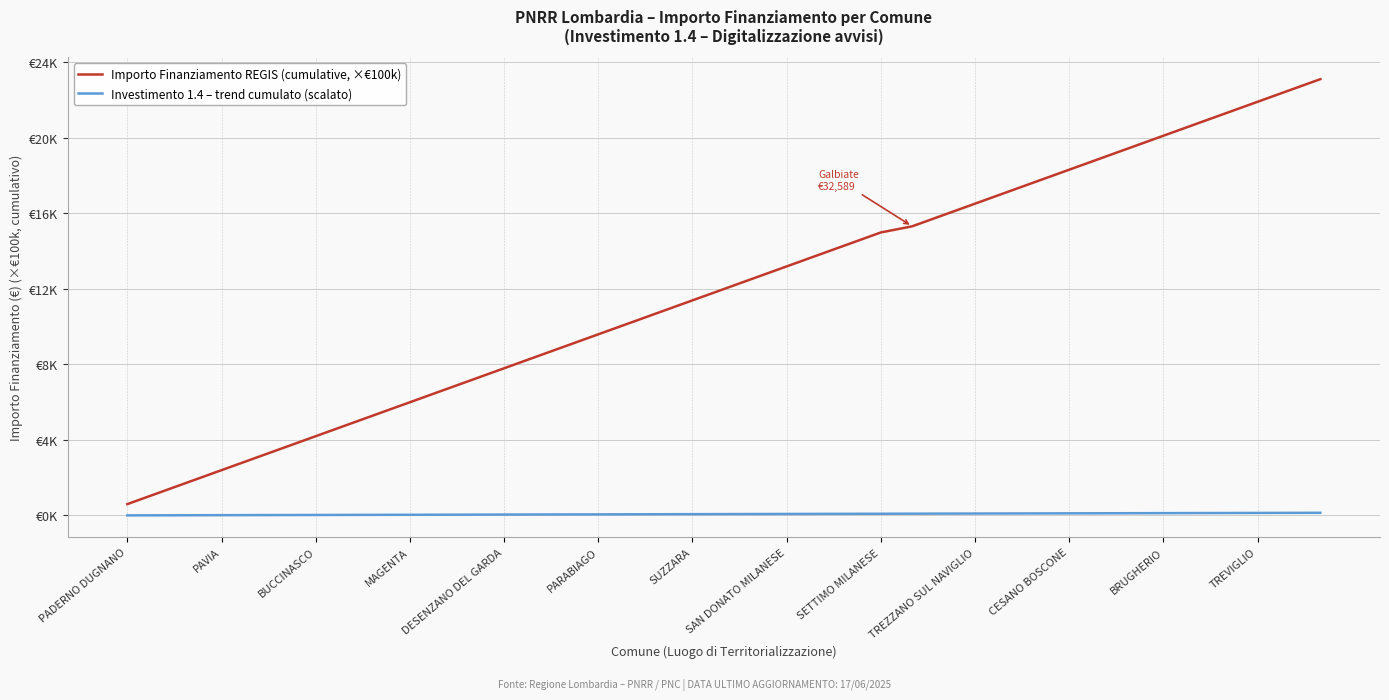

Reading left to right, list all the values displayed in this chart.

Importo Finanziamento REGIS (cumulative, ×€100k): 0.6	1.2	1.8	2.4	3.0	3.6	4.2	4.8	5.4	6.0	6.6	7.2	7.8	8.4	9.0	9.6	10.2	10.8	11.4	12.0	12.6	13.2	13.8	14.4	15.0	15.3	15.9	16.5	17.1	17.7	18.3	18.9	19.5	20.1	20.7	21.3	21.9	22.5	23.1
Investimento 1.4 – trend cumulato (scalato): 0.0	0.0	0.0	0.0	0.0	0.0	0.0	0.0	0.0	0.0	0.0	0.0	0.0	0.1	0.1	0.1	0.1	0.1	0.1	0.1	0.1	0.1	0.1	0.1	0.1	0.1	0.1	0.1	0.1	0.1	0.1	0.1	0.1	0.1	0.1	0.1	0.1	0.1	0.1